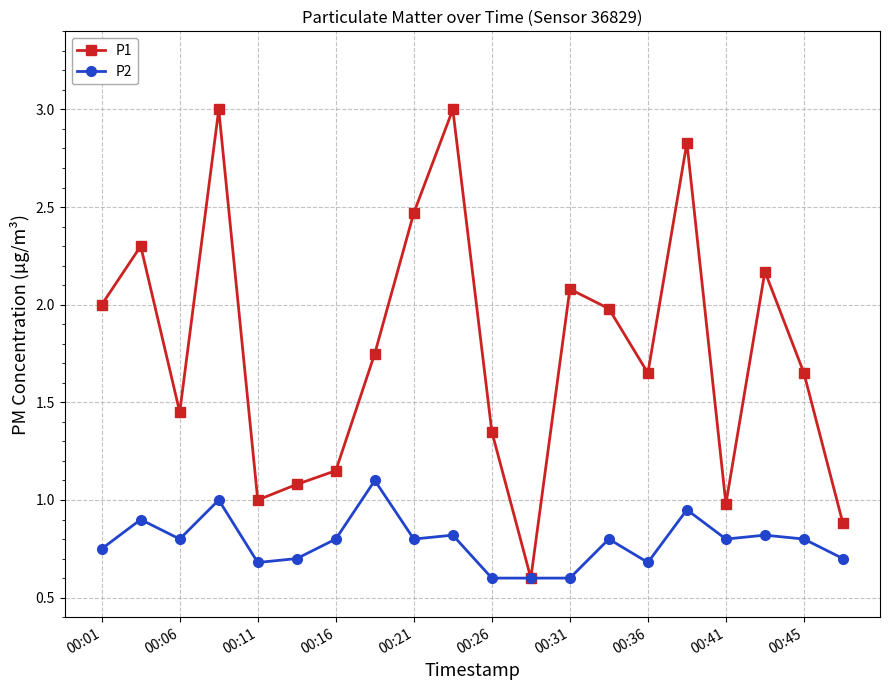

Count the P2 values in the range 0 to 1.

19